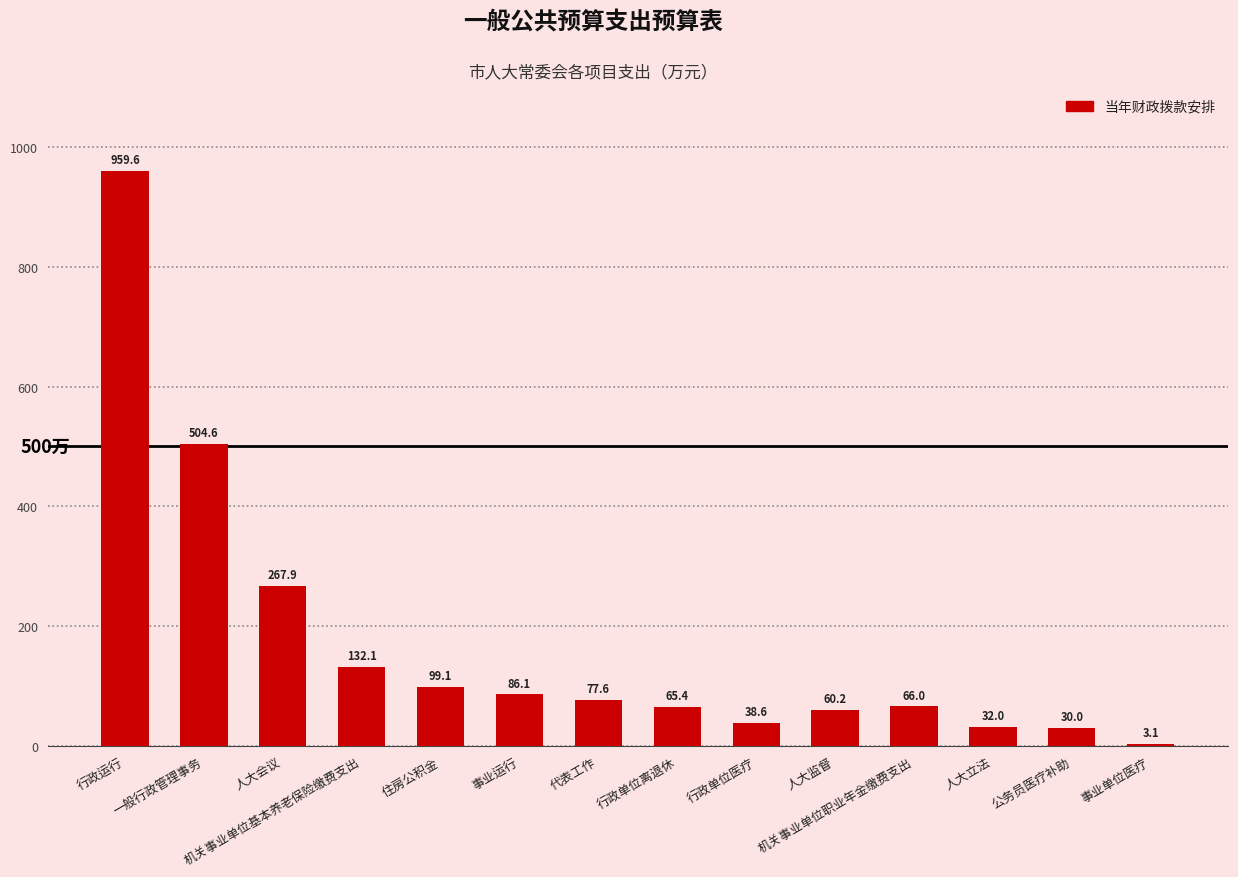

What is the difference between the values at 机关事业单位基本养老保险缴费支出 and 代表工作?

54.5